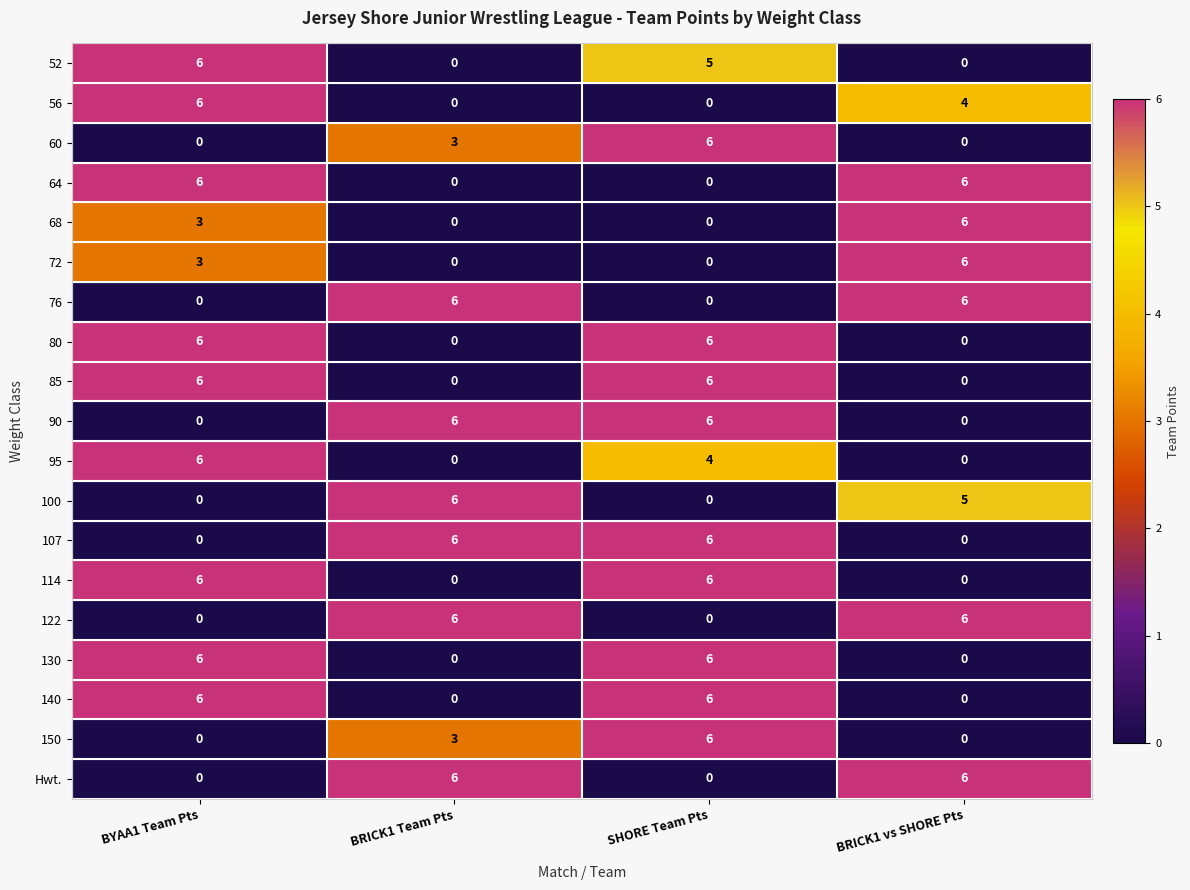

How many 80 values are between 0 and 6?

4